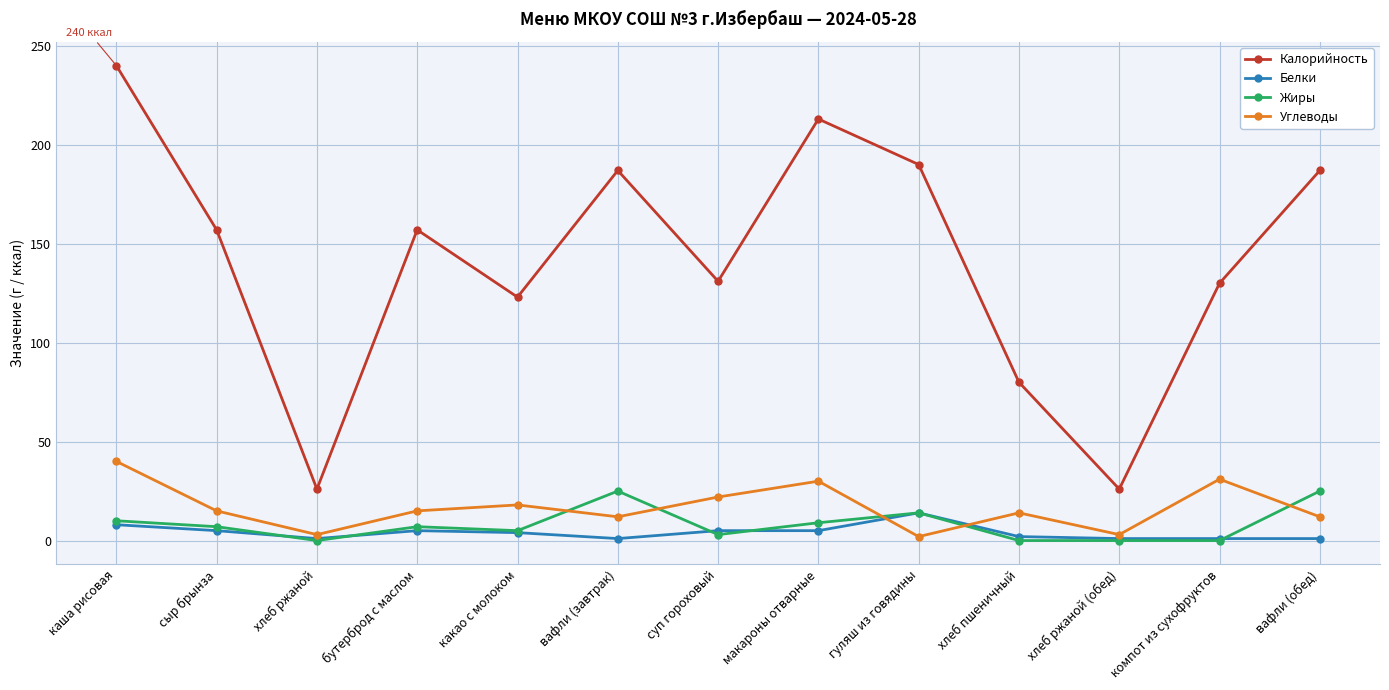

In Жиры, how many points are higher than both neighbors (excluding endpoints)?

3